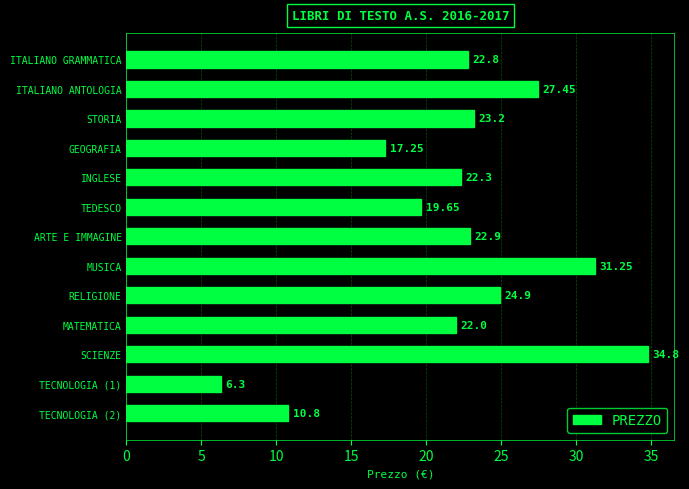

Rank the categories by value from lowest to highest.

TECNOLOGIA (1), TECNOLOGIA (2), GEOGRAFIA, TEDESCO, MATEMATICA, INGLESE, ITALIANO GRAMMATICA, ARTE E IMMAGINE, STORIA, RELIGIONE, ITALIANO ANTOLOGIA, MUSICA, SCIENZE